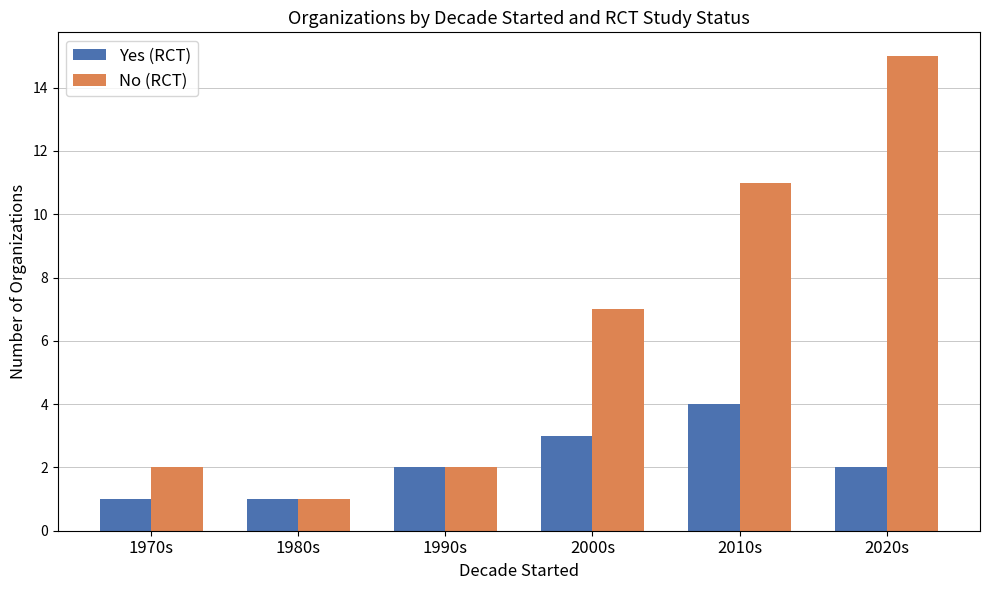

The Yes (RCT) series shows 4 at 2010s. True or false?

True